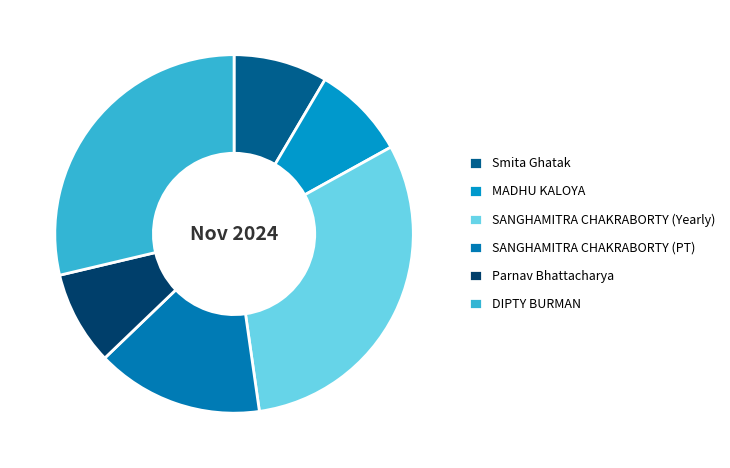

Does Smita Ghatak account for over 50% of the chart?

No